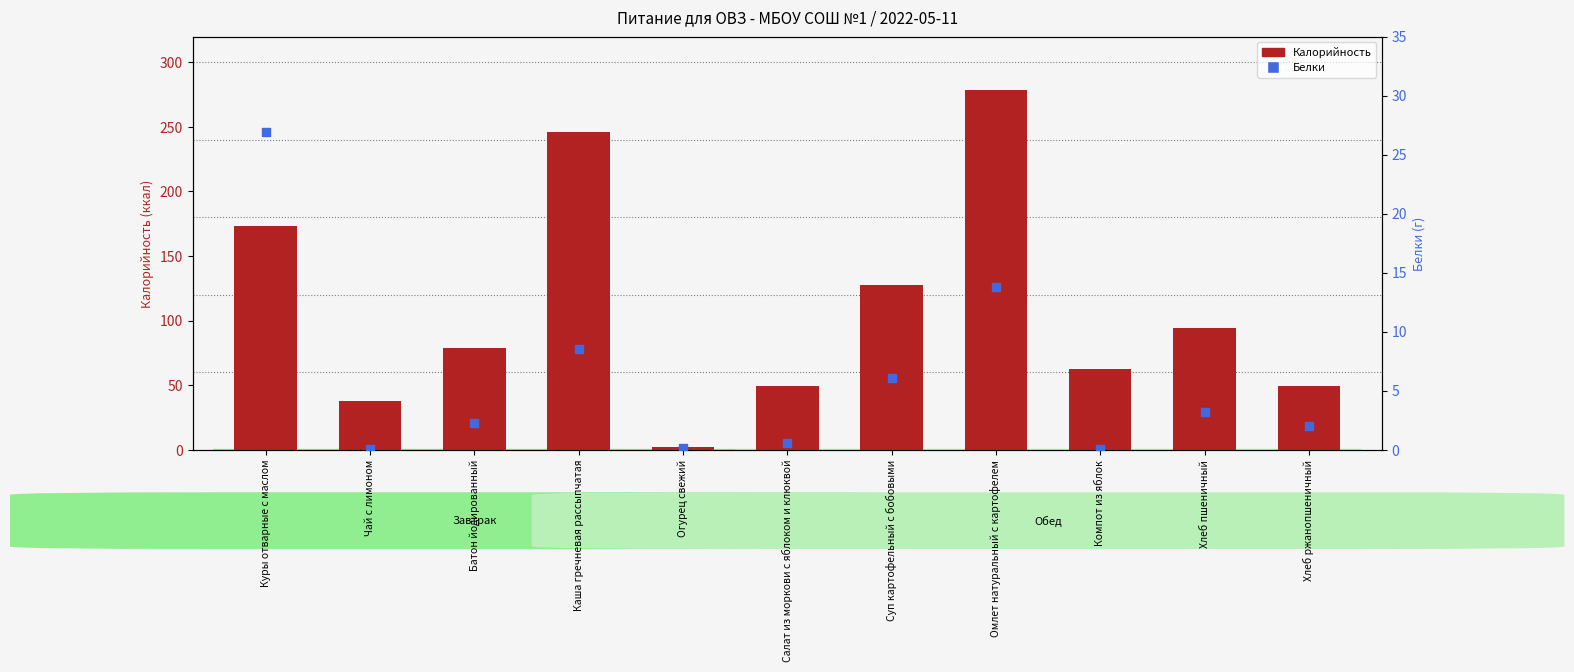

What is the total value across all series at Чай с лимоном?

38.0